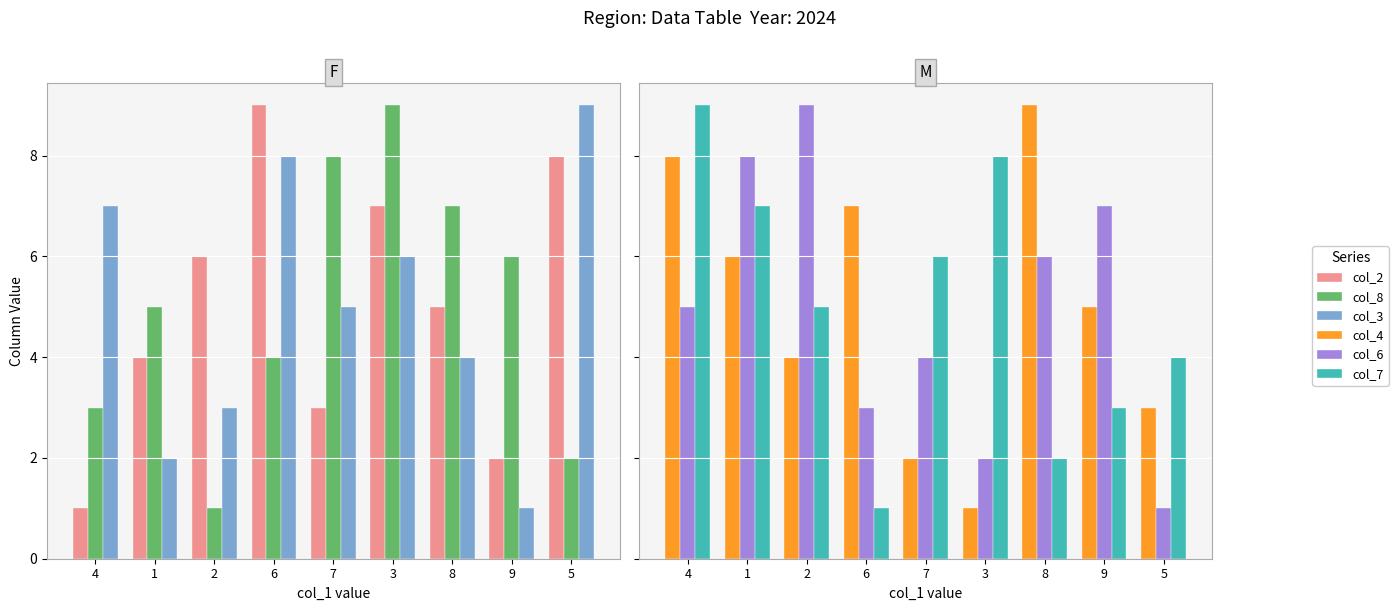

Is it true that col_7 equals 7 at 1?

True